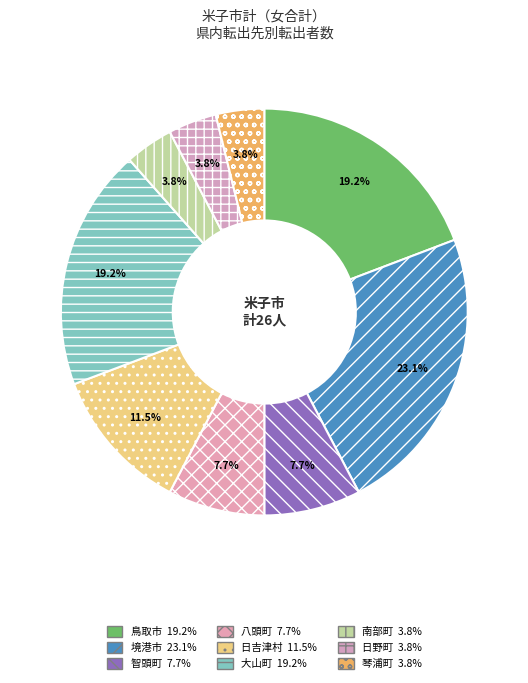

To the nearest percent, what portion does 智頭町 represent?

8%